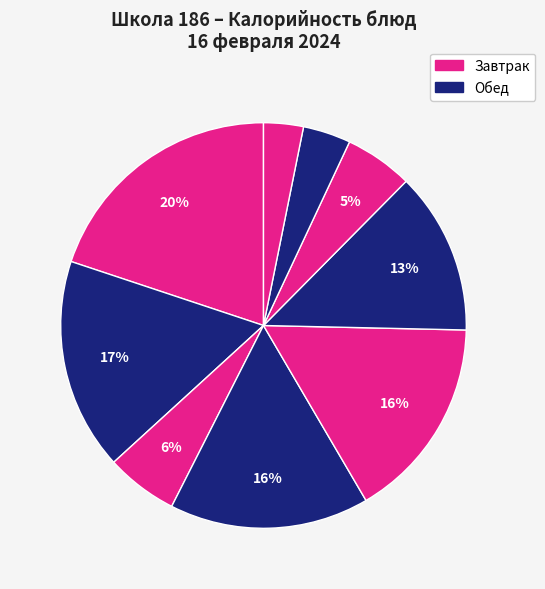

How many segments does this pie chart have?

9